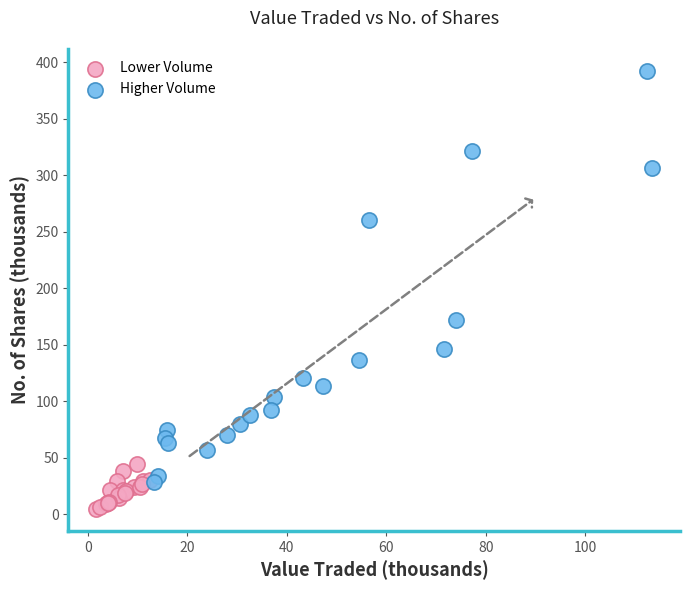

Which series contains the highest Y value?

Higher Volume